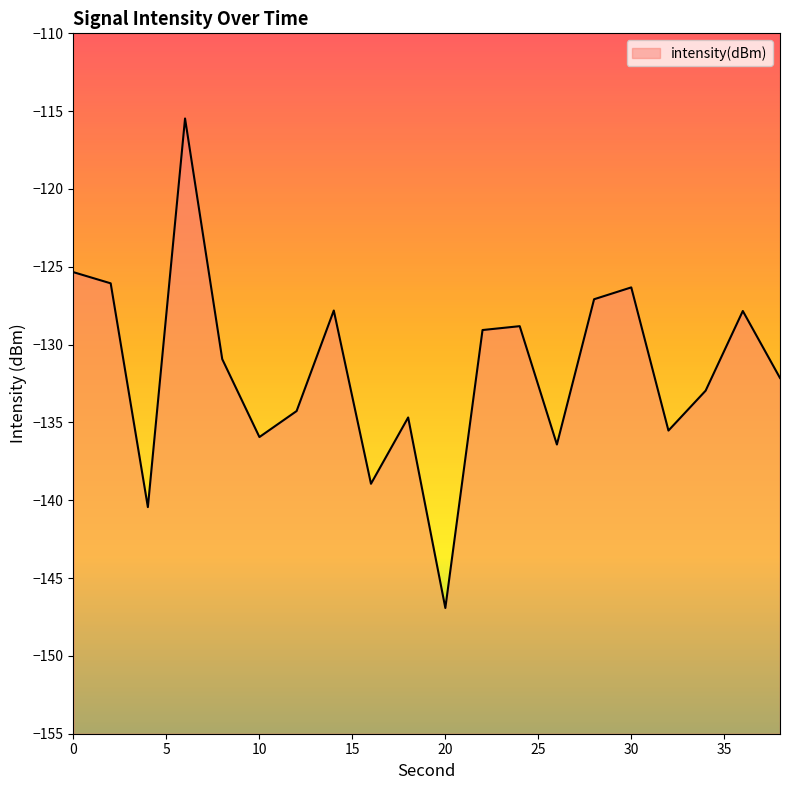

What is the difference between the values at 2 and 6?

10.6